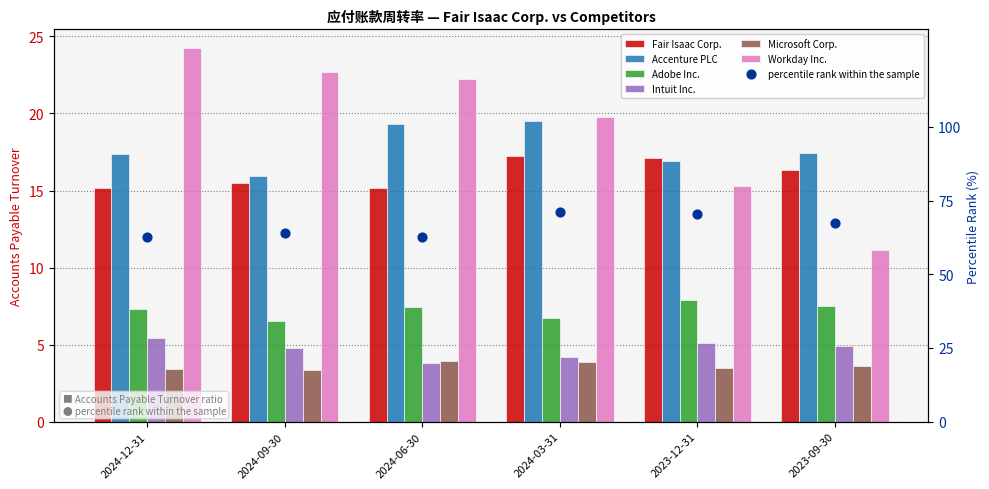

Which series contains the lowest Y value?

Microsoft Corp.